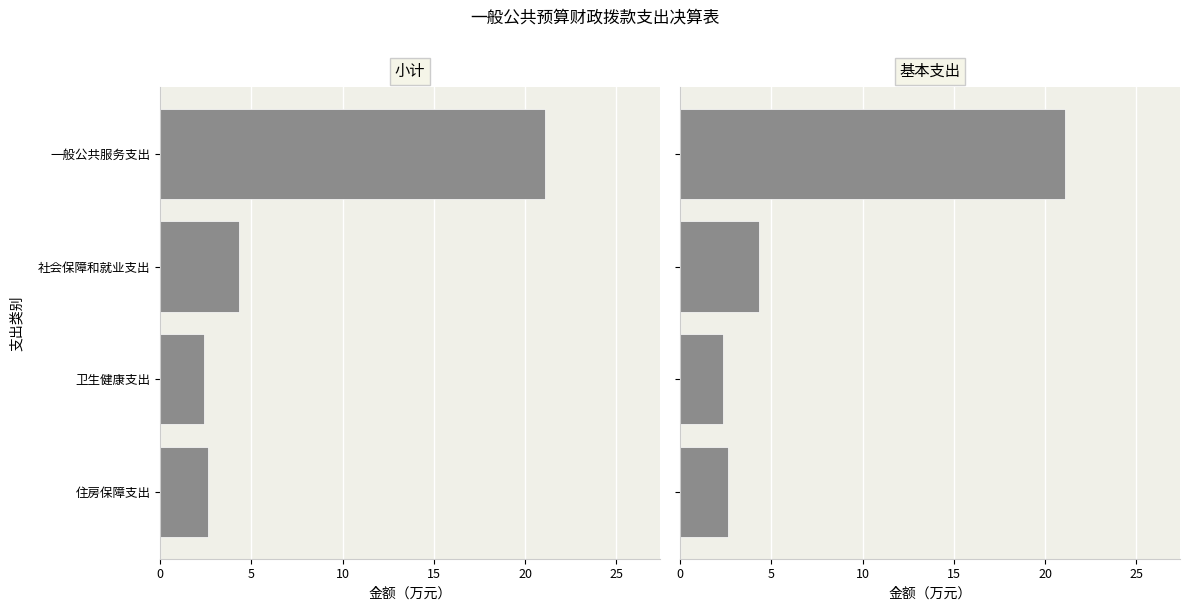

Count the number of data series in this chart.

2